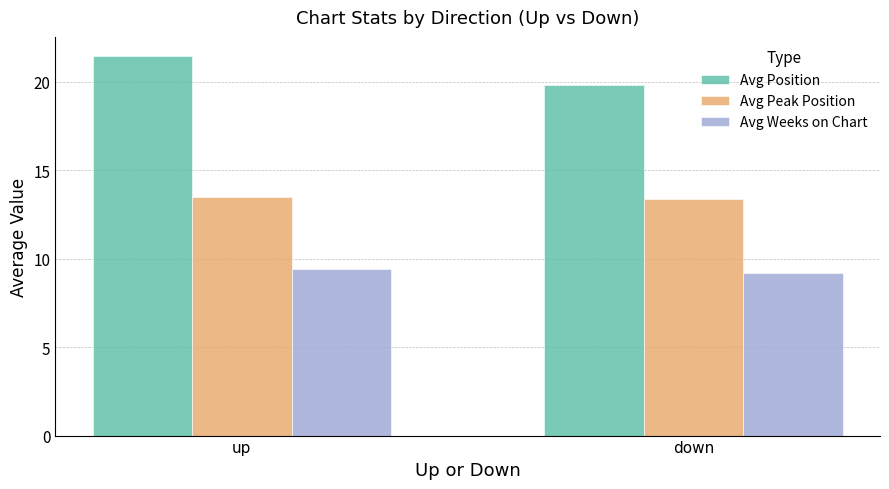

What is the value of the Avg Peak Position bar at the 1st from the left?

13.5